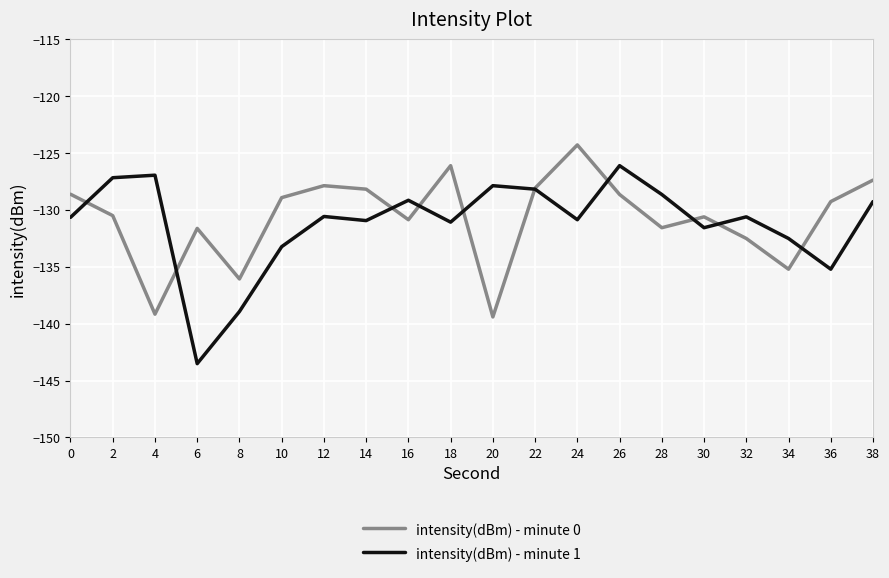

What is the sum of all intensity(dBm) - minute 1 values?

-2622.9